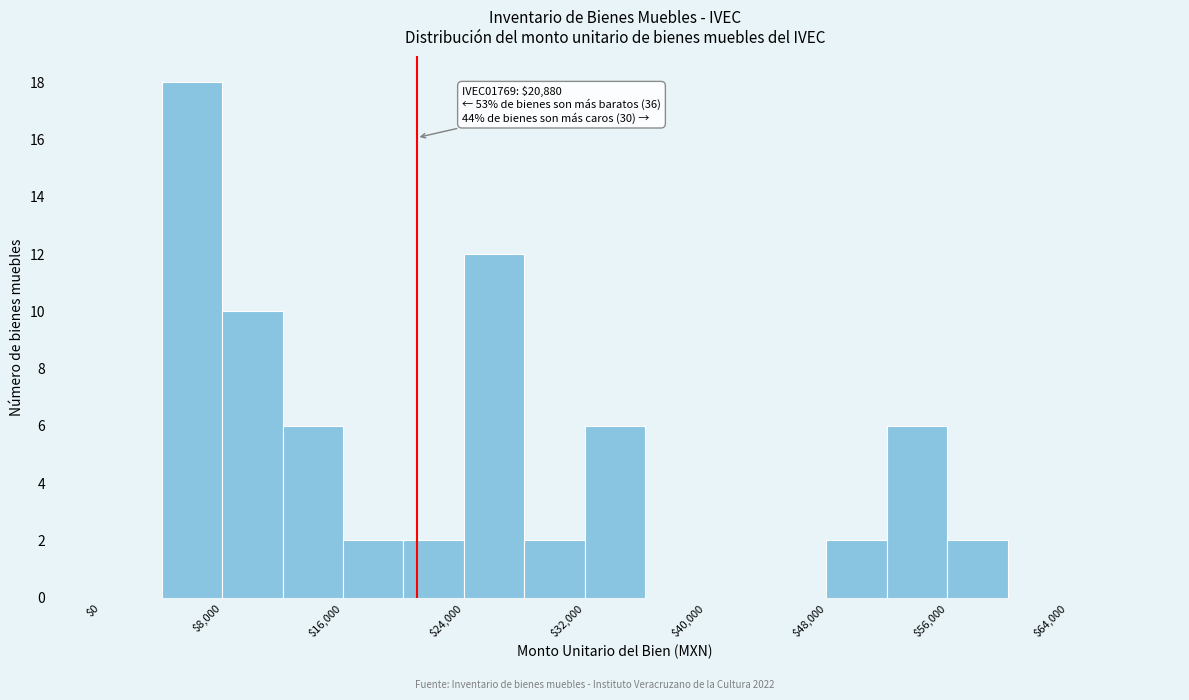

Over which range of the x-axis is the bar tallest?

4000 to 8000